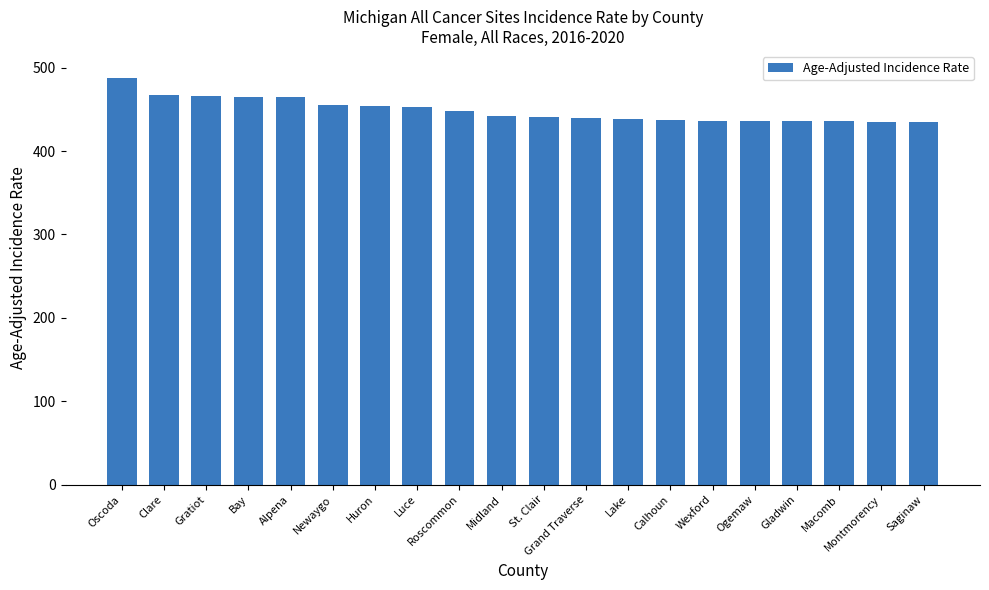

What is the sum of the values at Newaygo and Huron?

909.6